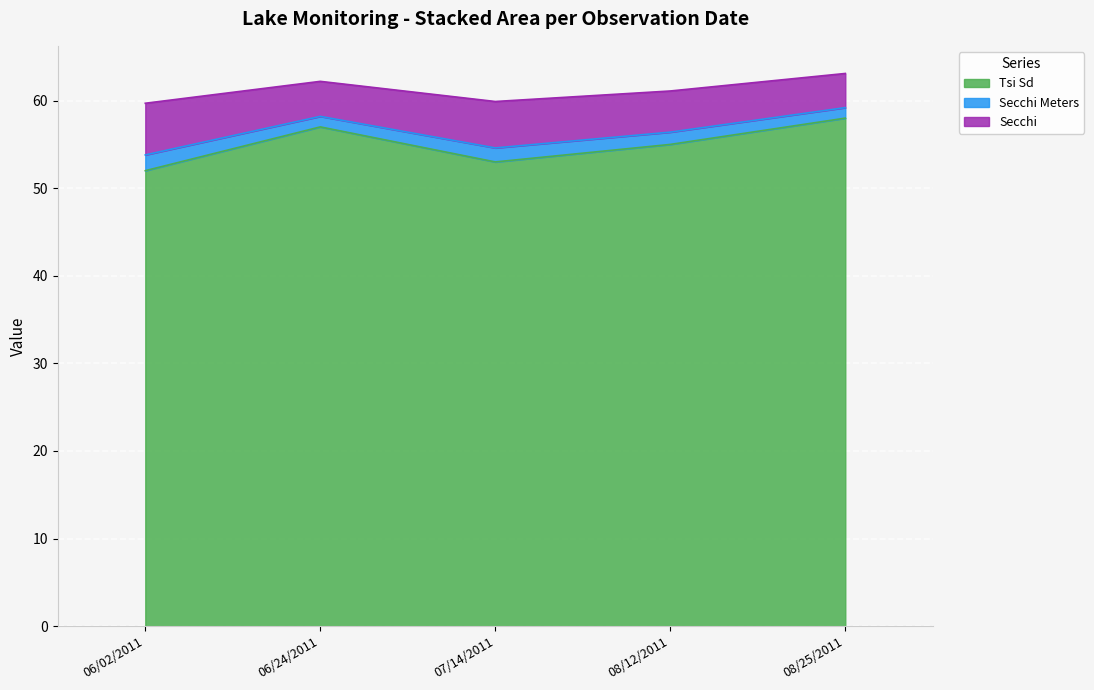

What is the difference between the second highest and minimum values in the Tsi Sd series?

5.0